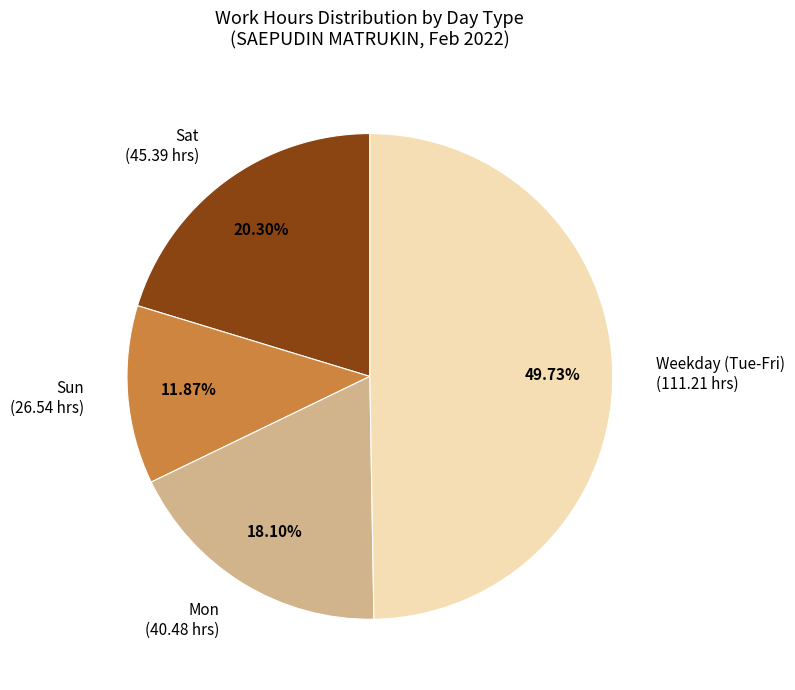

Does any single category account for the majority?

No